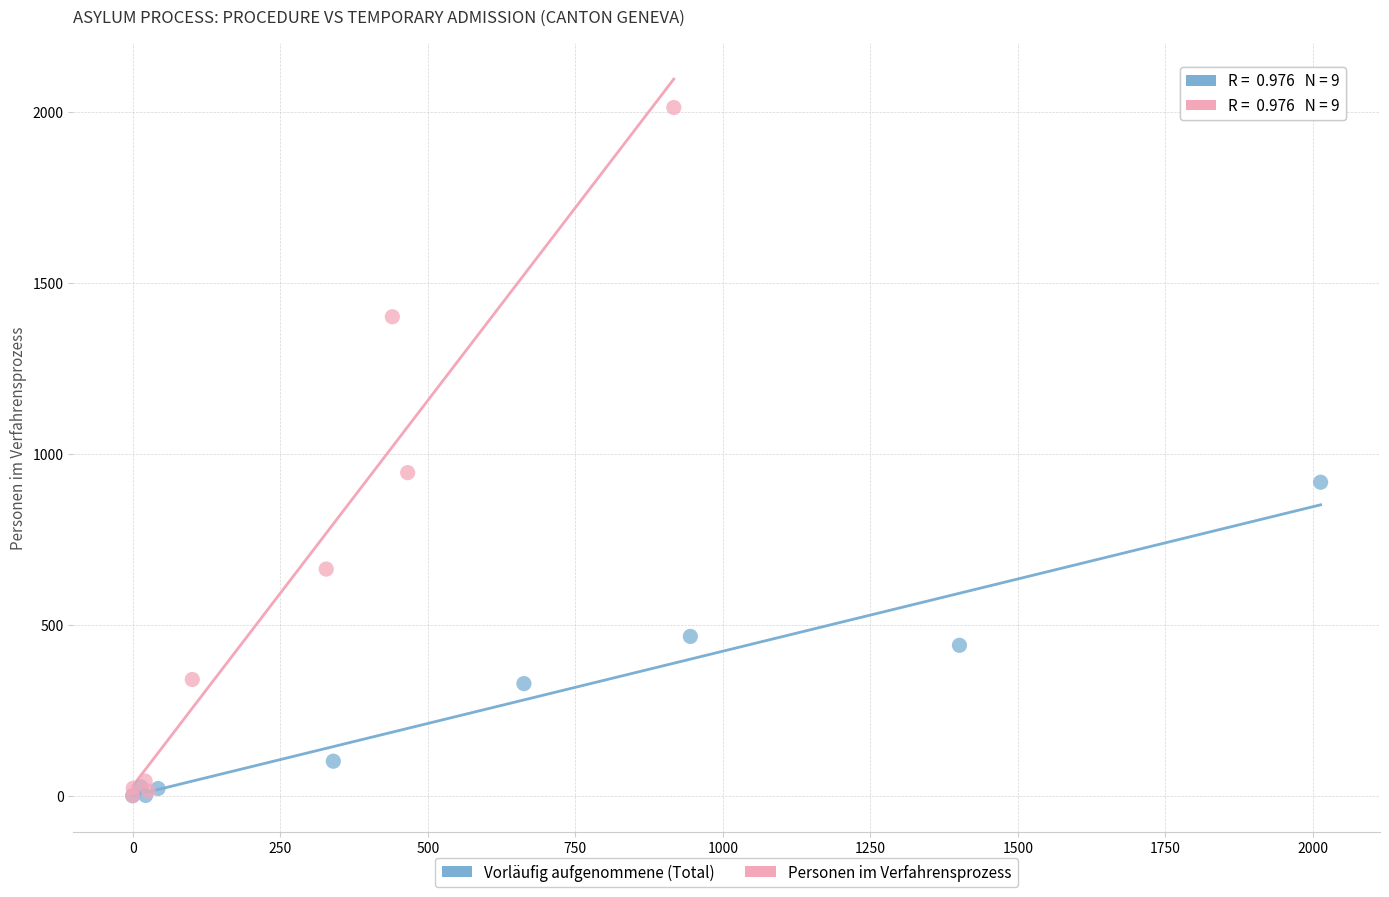

Which series contains the highest Y value?

Personen im Verfahrensprozess